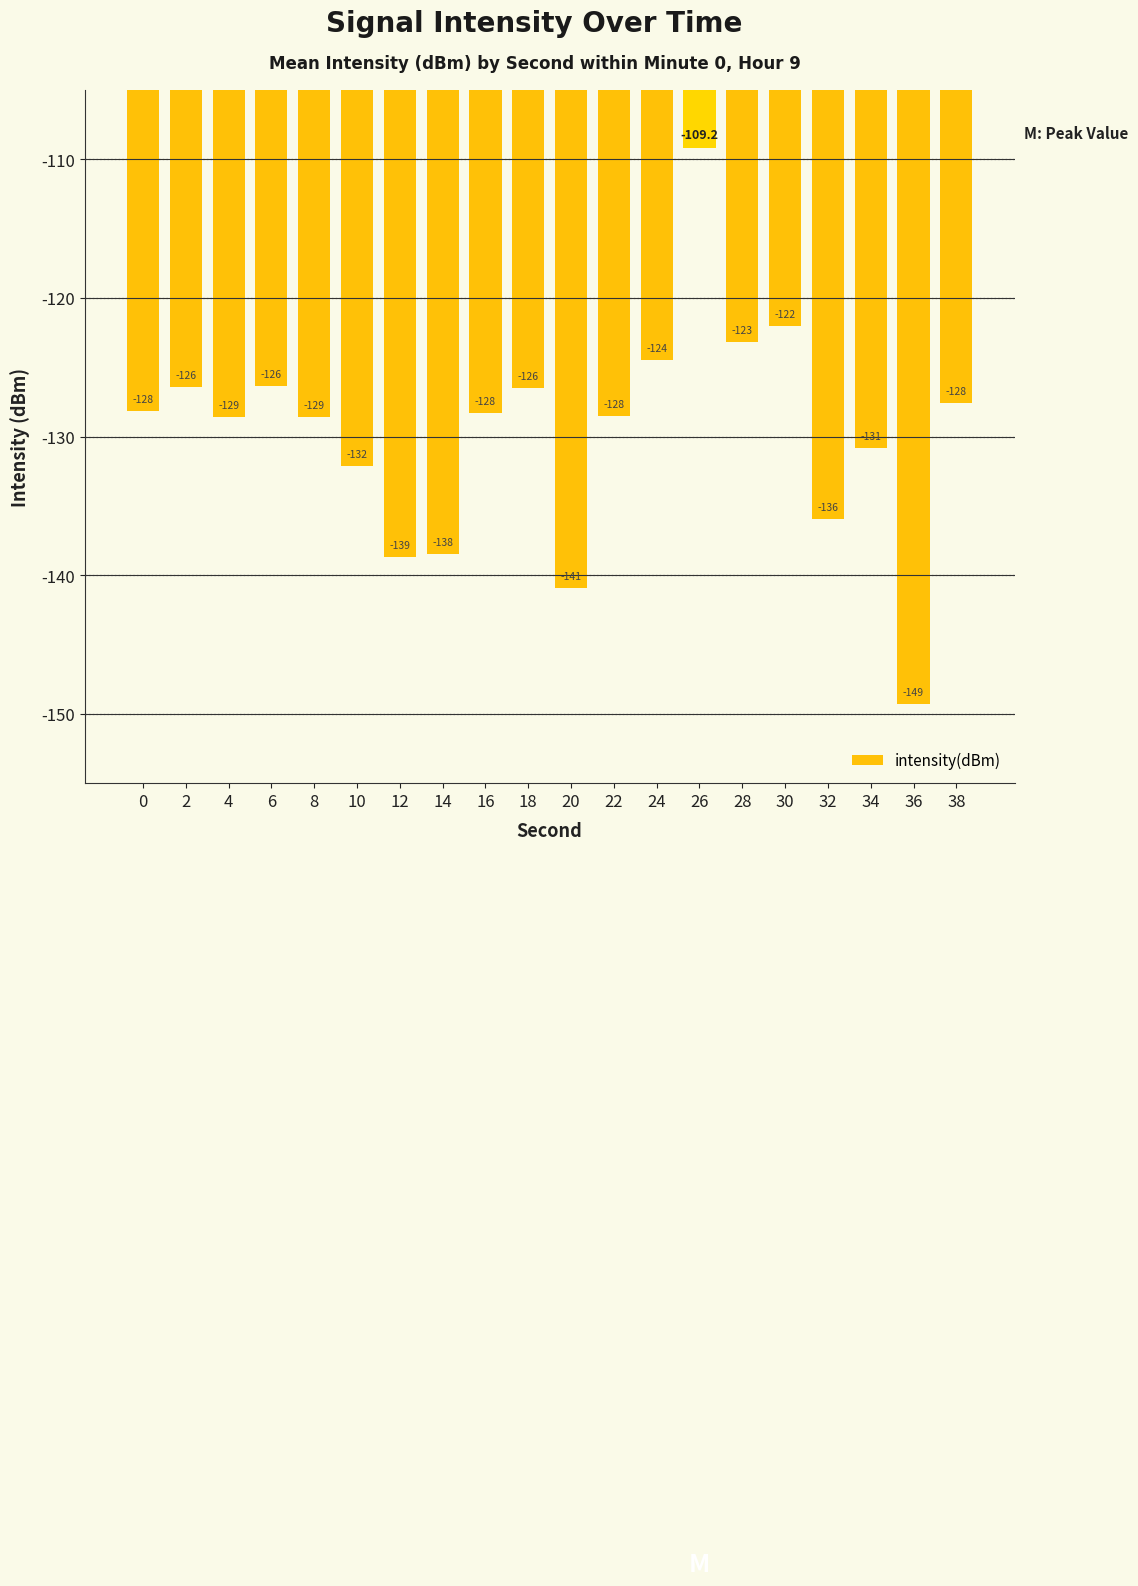

What is the average value?

-129.7